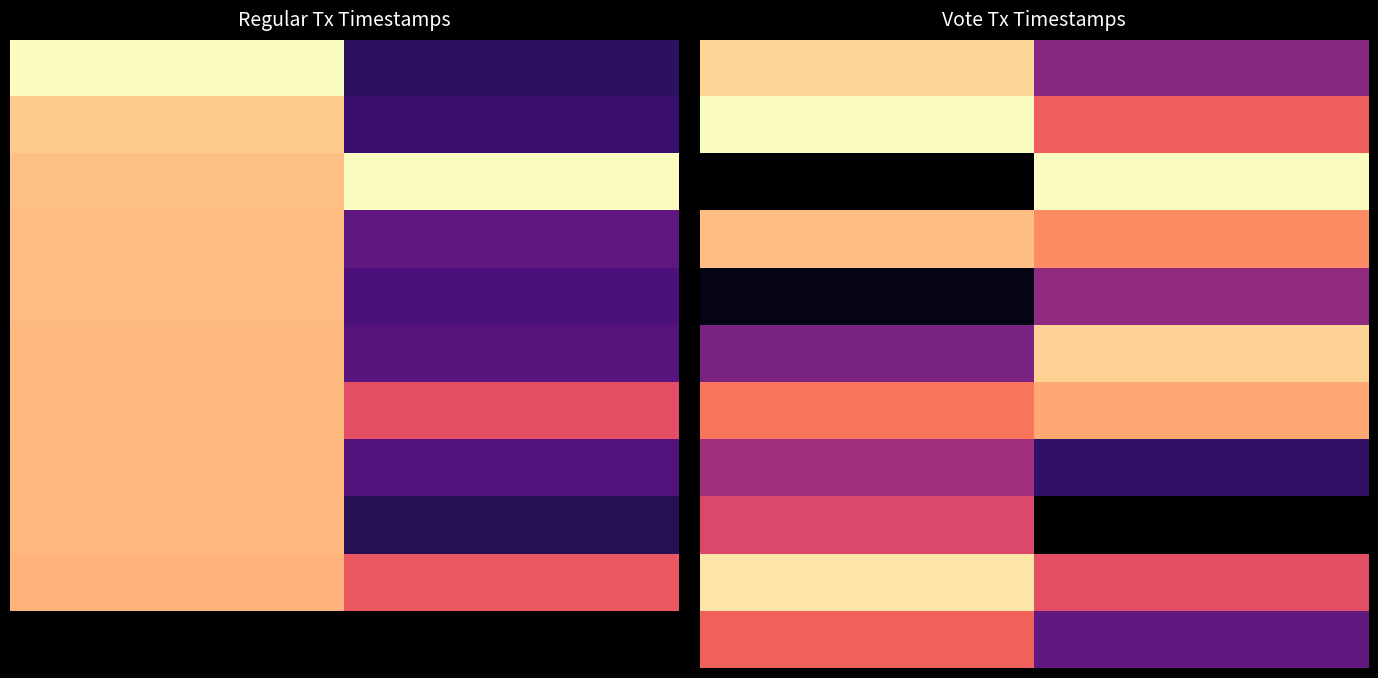

At how many categories does at least one series exceed 0?

16